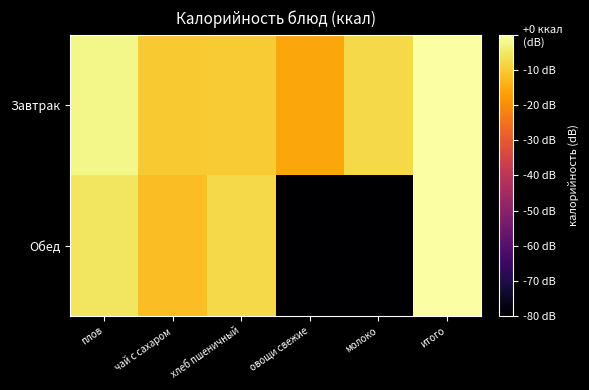

Reading left to right, transcribe all the data shown in this chart.

Завтрак: плов=-2.2	чай с сахаром=-10.1	хлеб пшеничный=-9.9	овощи свежие=-15.7	молоко=-7.8	итого=-0.0
Обед: плов=-5.5	чай с сахаром=-11.9	хлеб пшеничный=-7.6	овощи свежие=-80.0	молоко=-80.0	итого=0.0